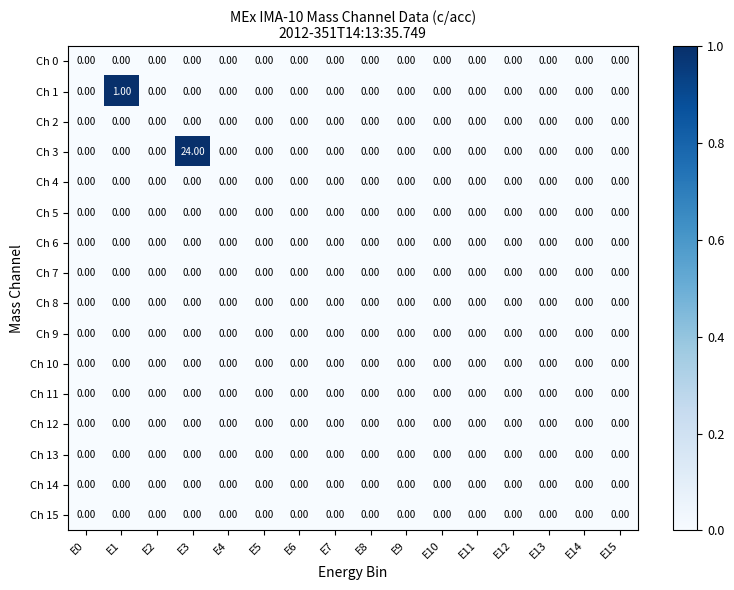

At which category is the sum across all series the highest?

E3